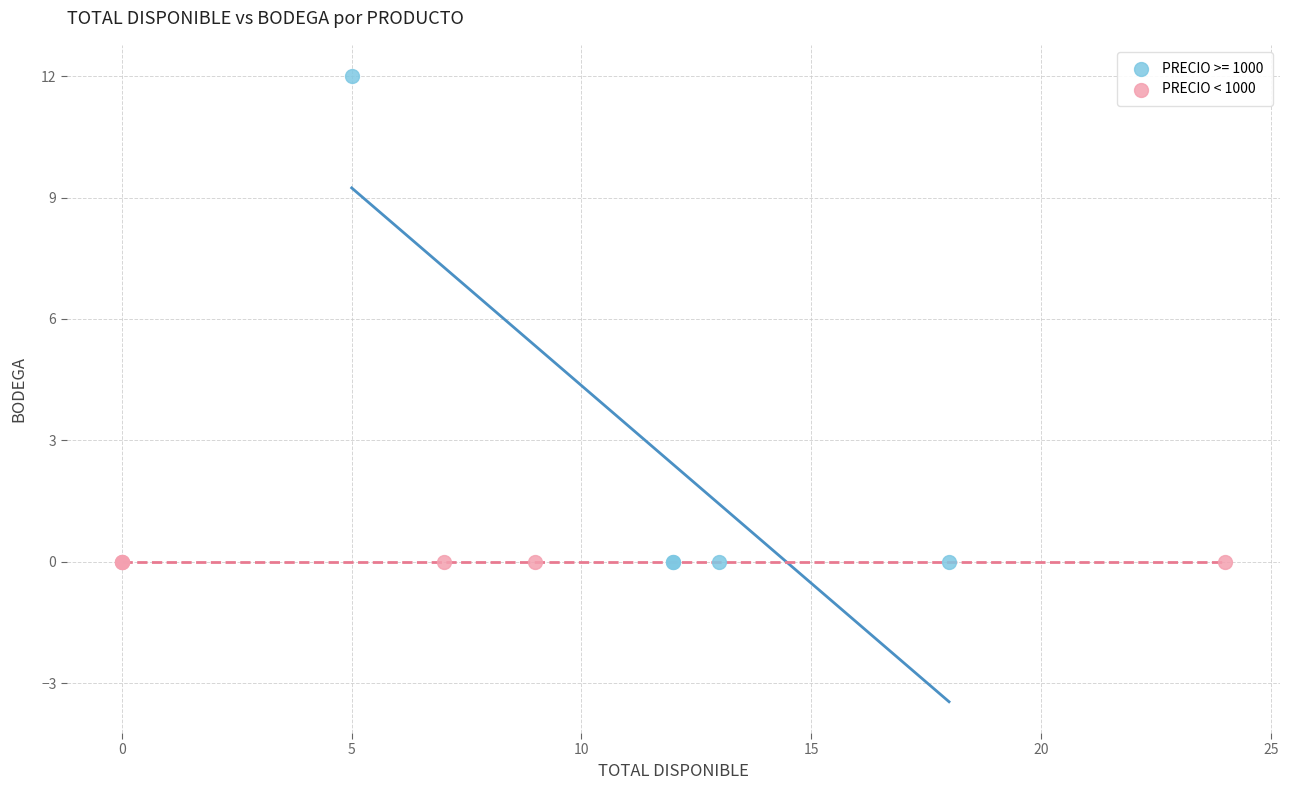

Which series contains the highest Y value?

PRECIO >= 1000